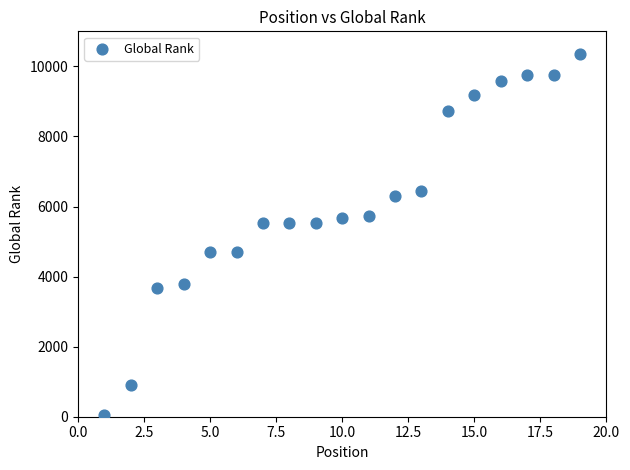

What is the range of Y values (max minus min)?

10281